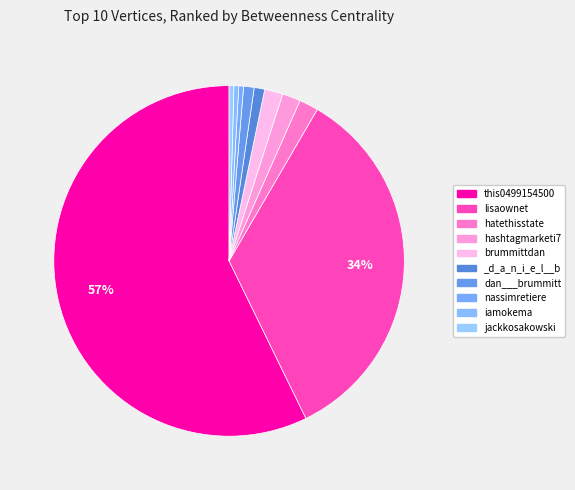

How many segments does this pie chart have?

10